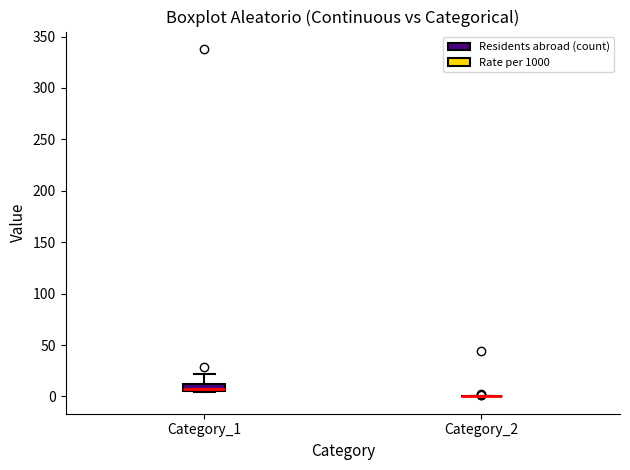

Which box is the tallest, from its lower edge to its upper edge?

Category_1